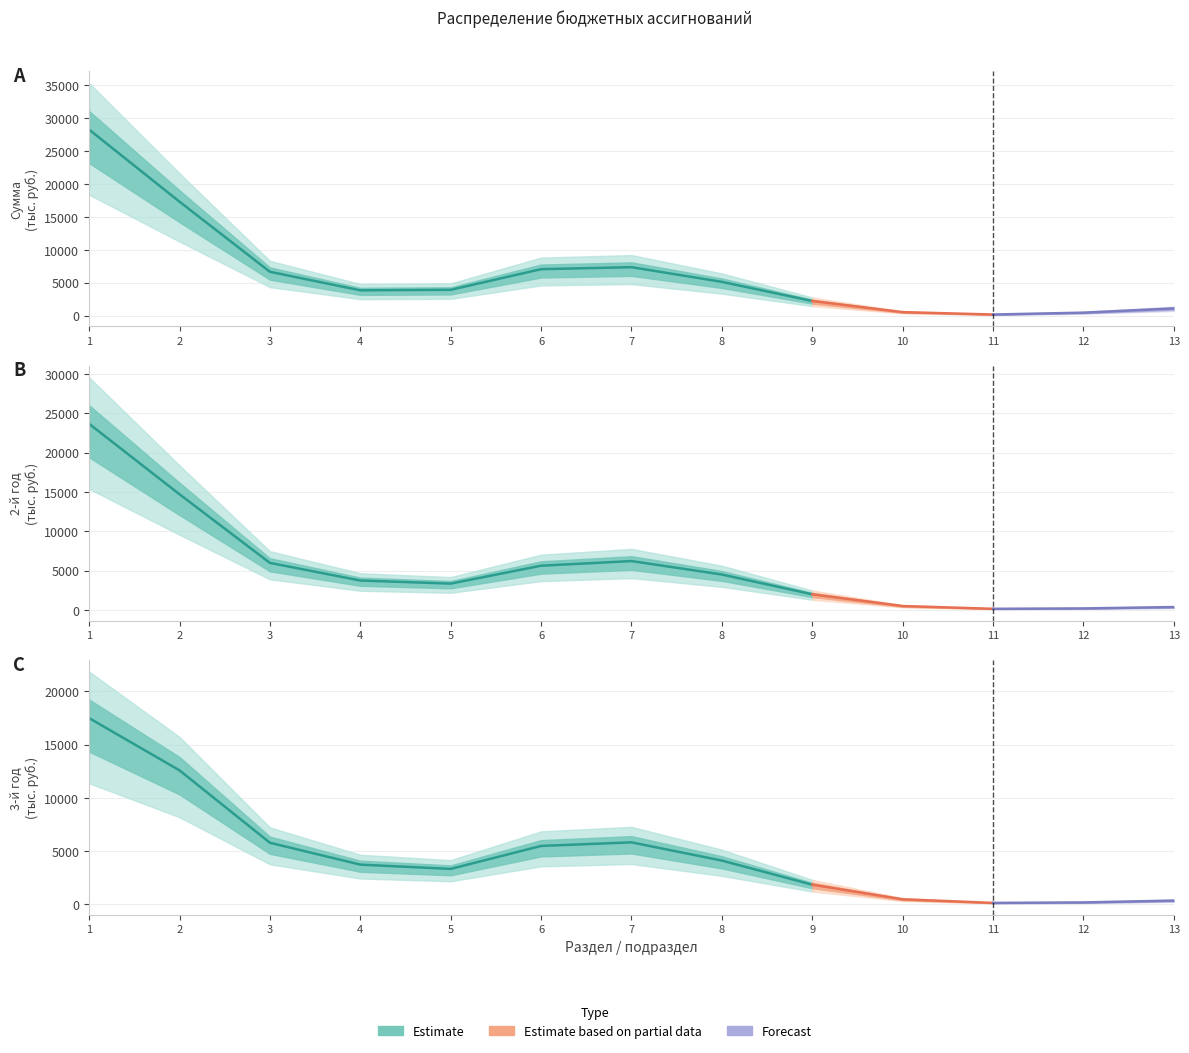

At which category is the sum across all series the highest?

1